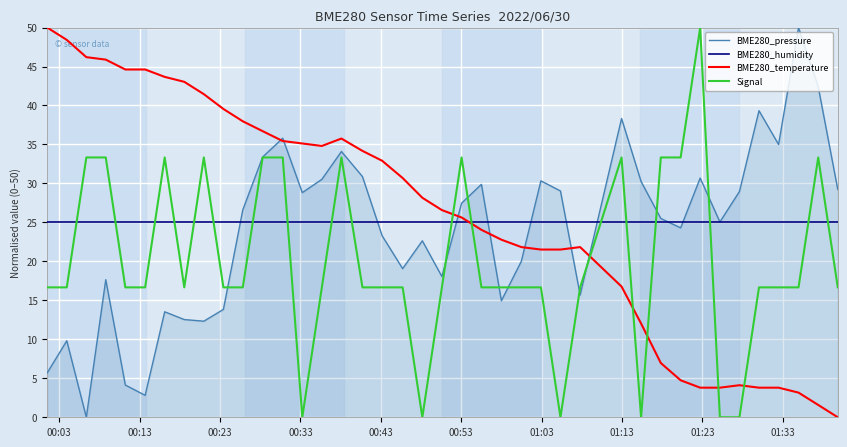

How many distinct data groups are displayed?

4